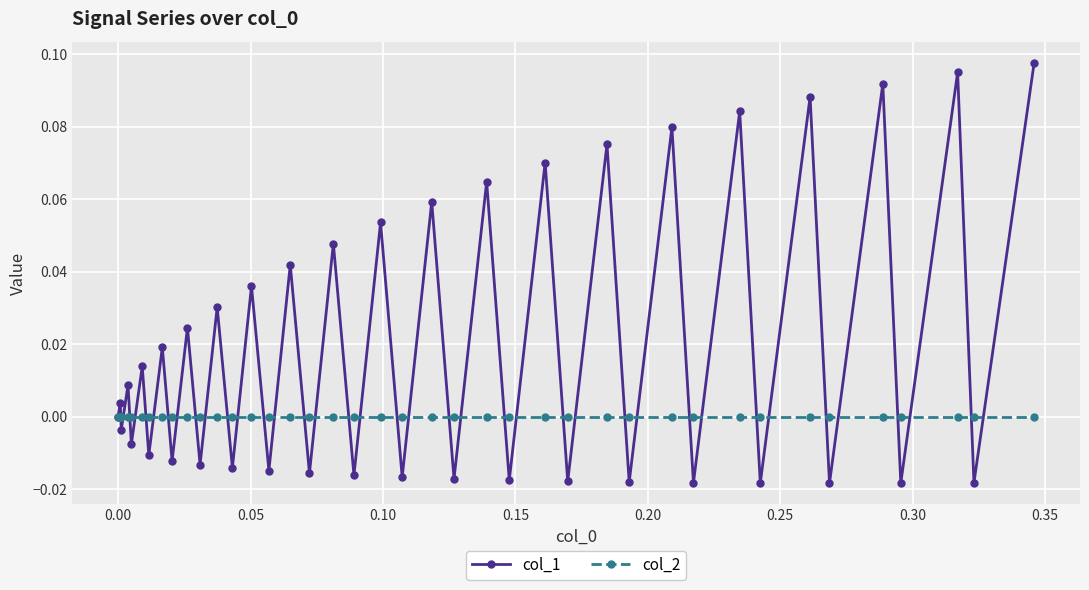

Which series has the widest spread of values?

col_1